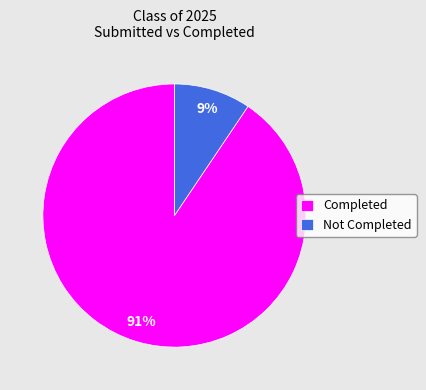

Is the sum of Completed and Not Completed greater than half?

Yes